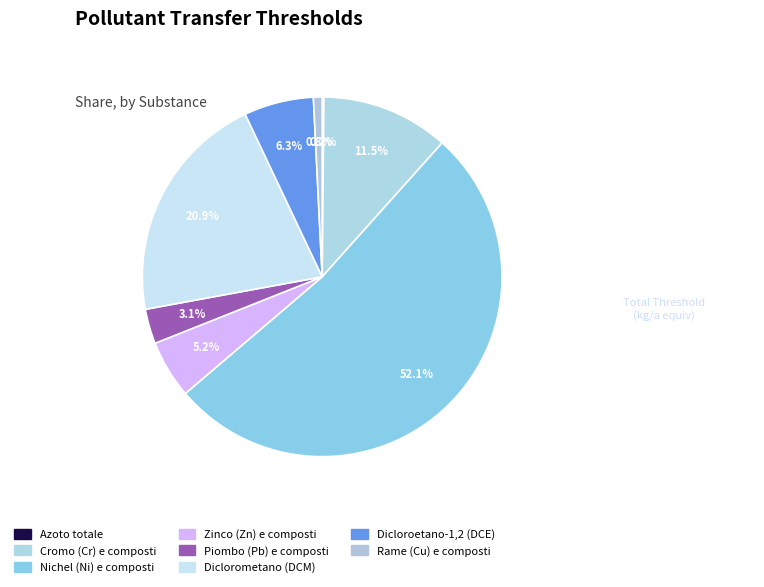

Is it true that Zinco (Zn) e composti is 19% of the pie?

False